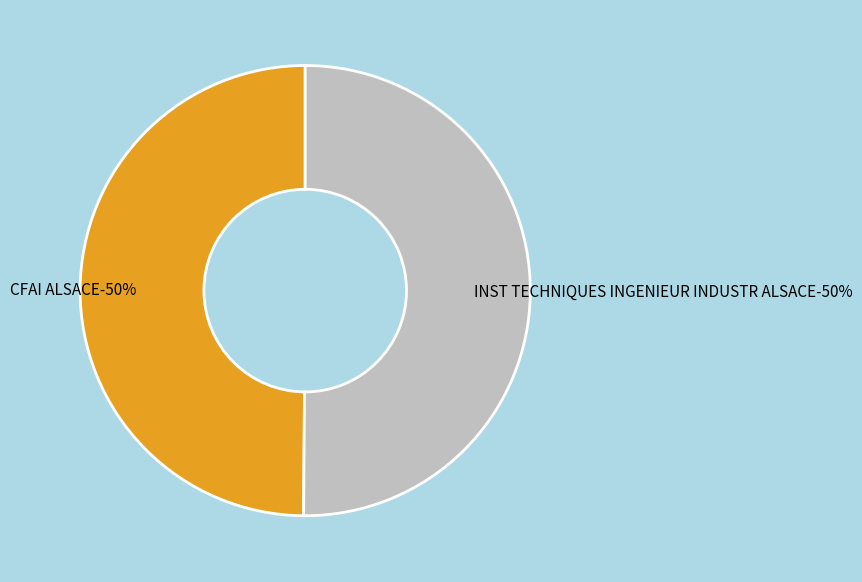

Which category has the biggest portion of the pie?

INST TECHNIQUES INGENIEUR INDUSTR ALSACE